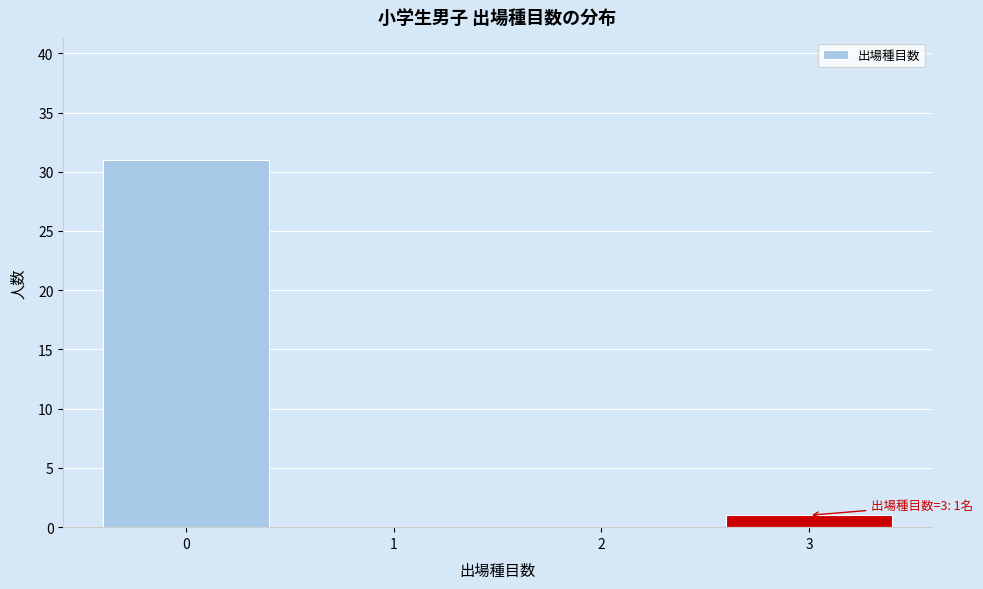

Over which range of the x-axis is the bar tallest?

-0.5 to 0.5